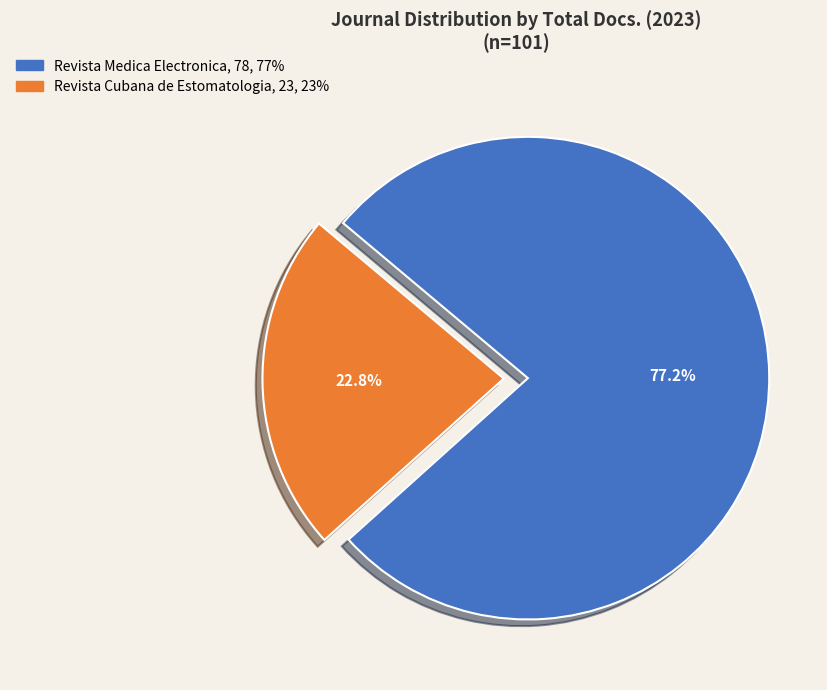

What is the total percentage of Revista Cubana de Estomatologia and Revista Medica Electronica?

100.0%